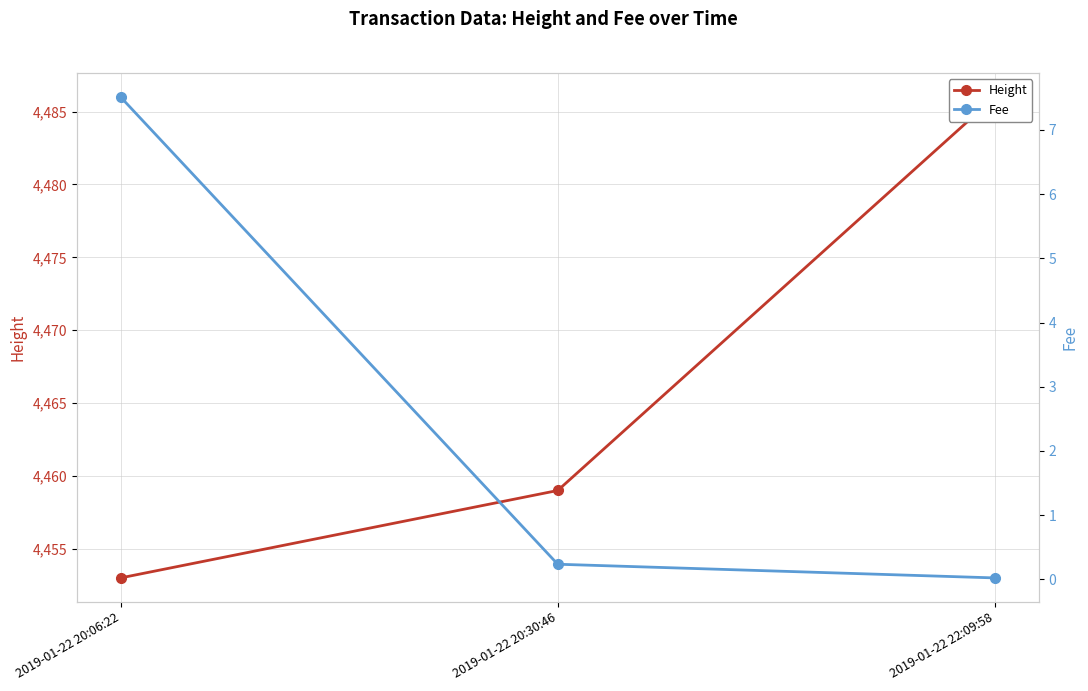

The value of Height at 2019-01-22 22:09:58 is 4486.0. True or false?

True